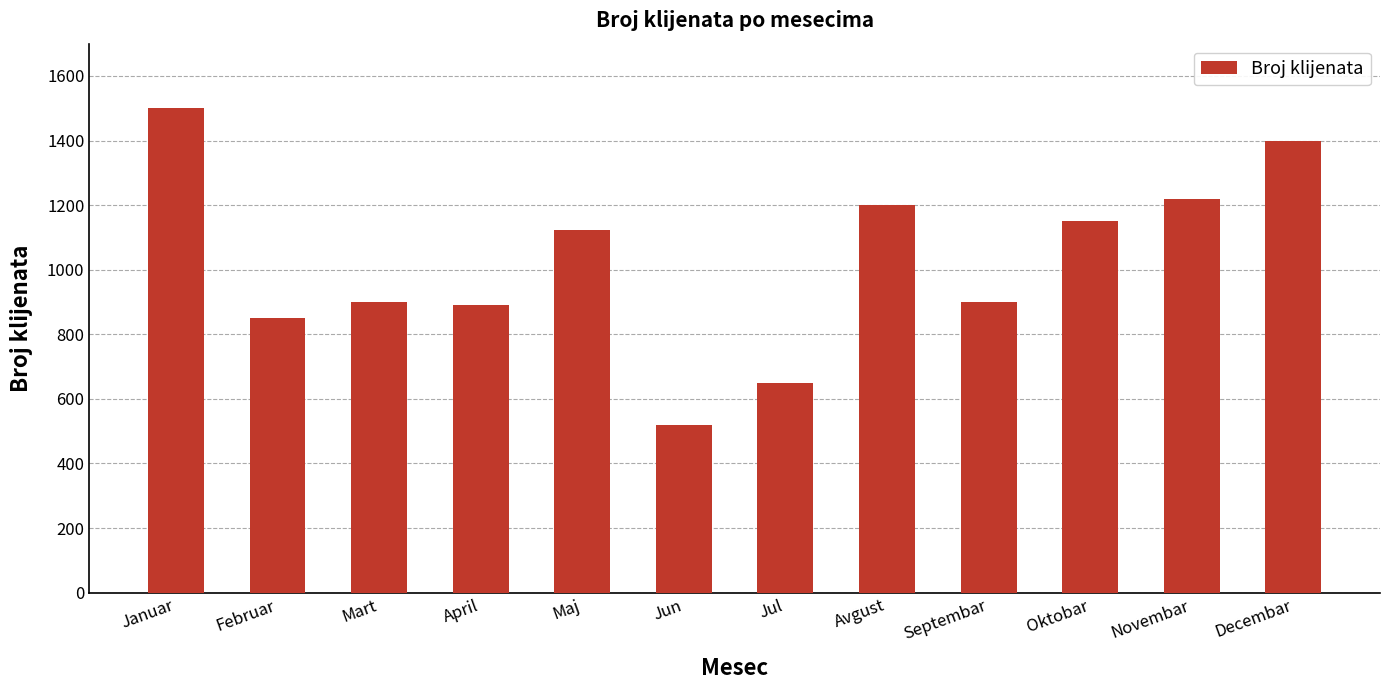

What is the difference between the second highest and second lowest values?

750